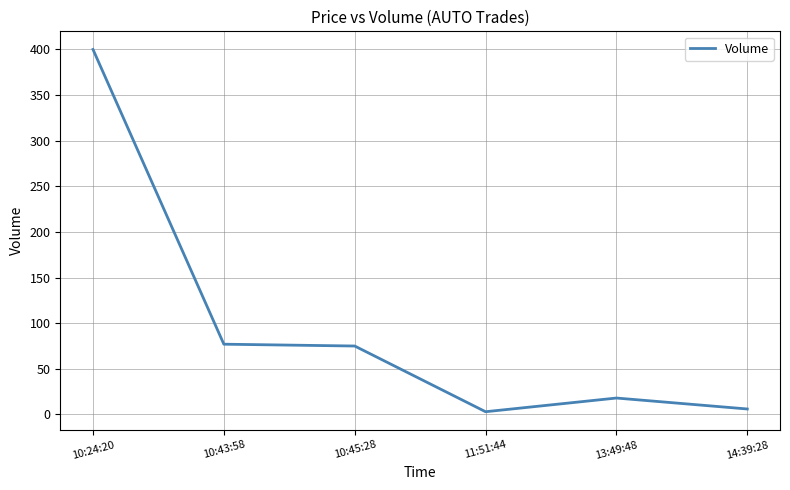

What position from the right is 10:24:20?

6